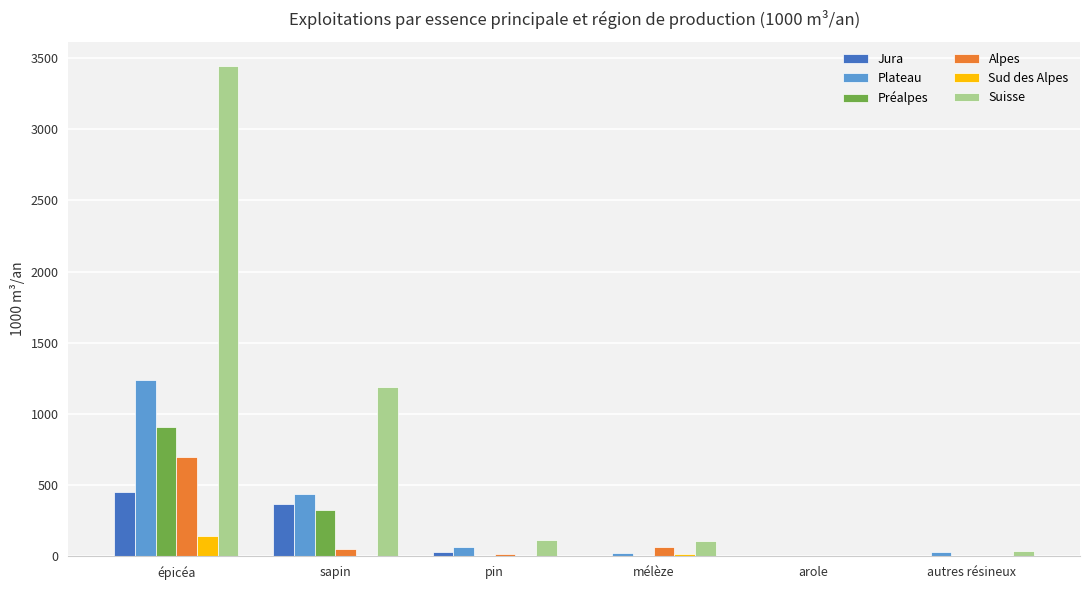

What is the spread (max minus min) of values at épicéa?

3300